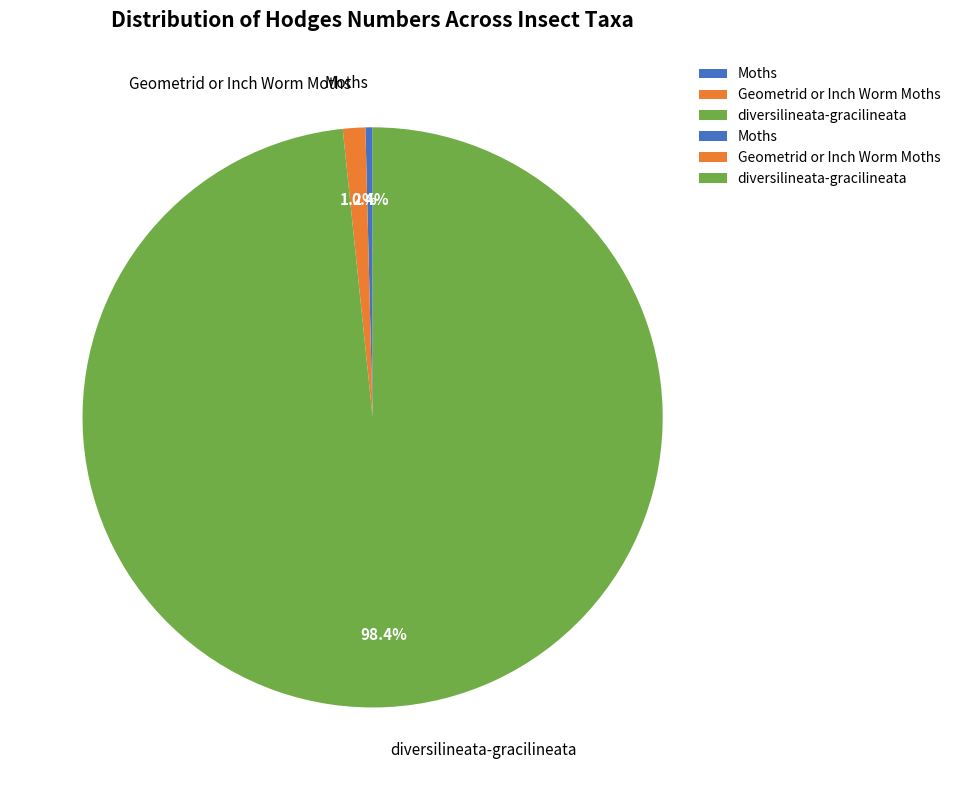

What percentage is the Geometrid or Inch Worm Moths slice, to the nearest percent?

1%